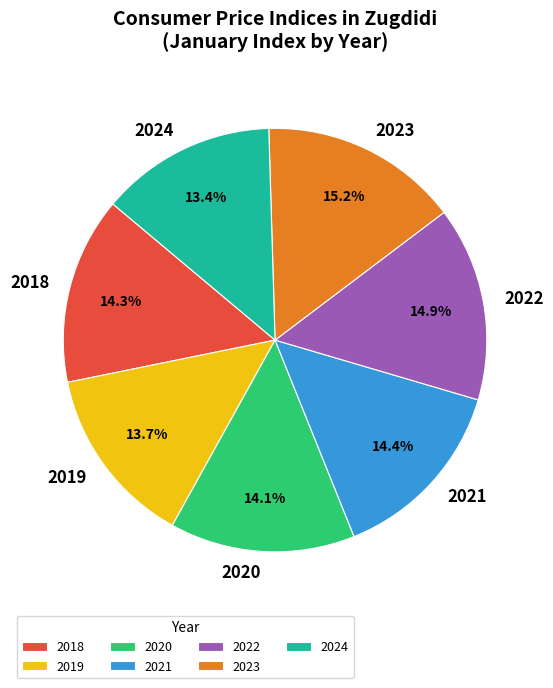

Approximately how many times larger is the value at 2024 compared to 2022?

0.9